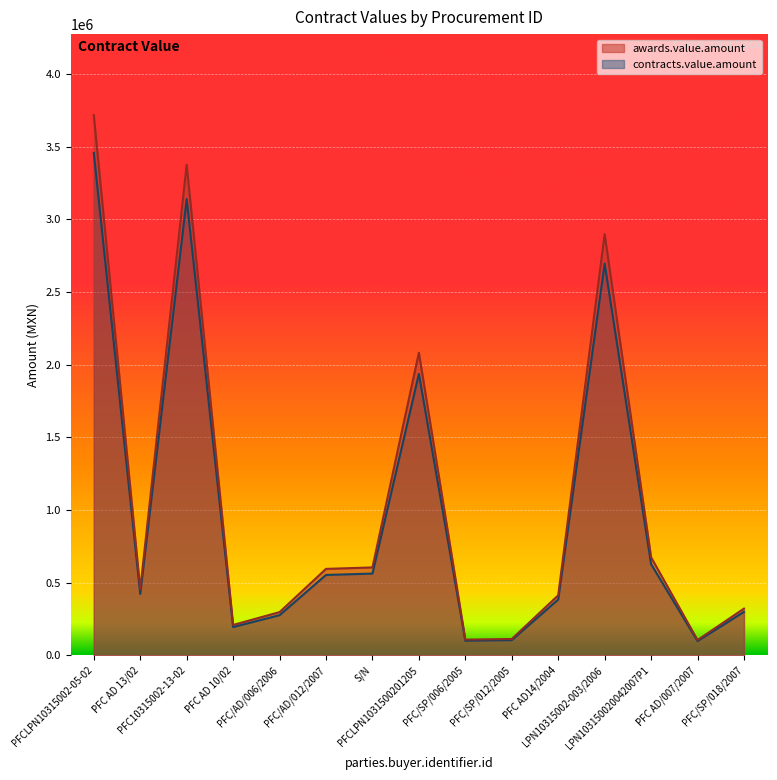

What position from the left is PFC/SP/006/2005?

9